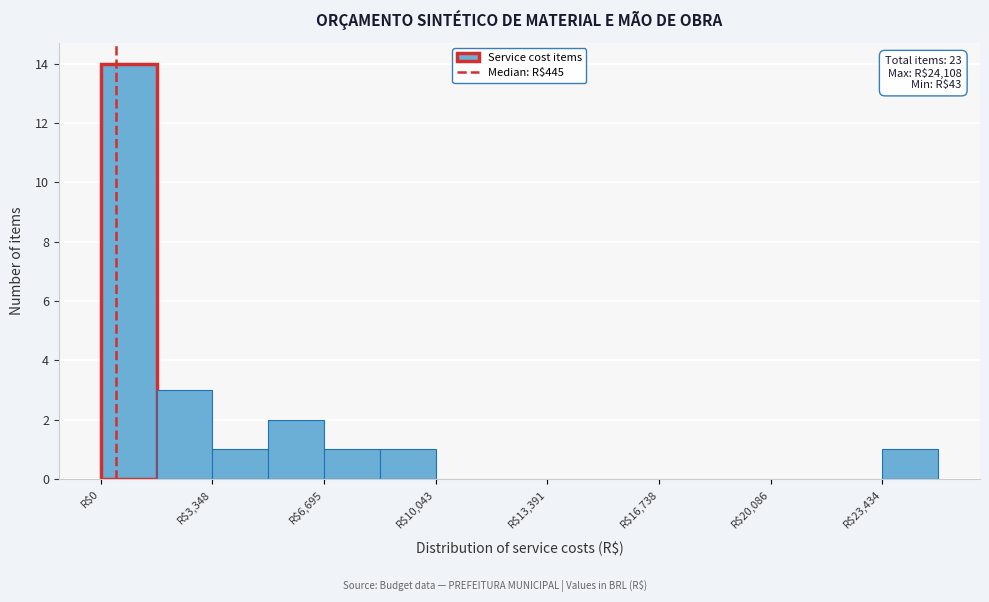

Around what value on the x-axis is the tallest bar? Give the approximate position of its centre, as read against the axis.

1000